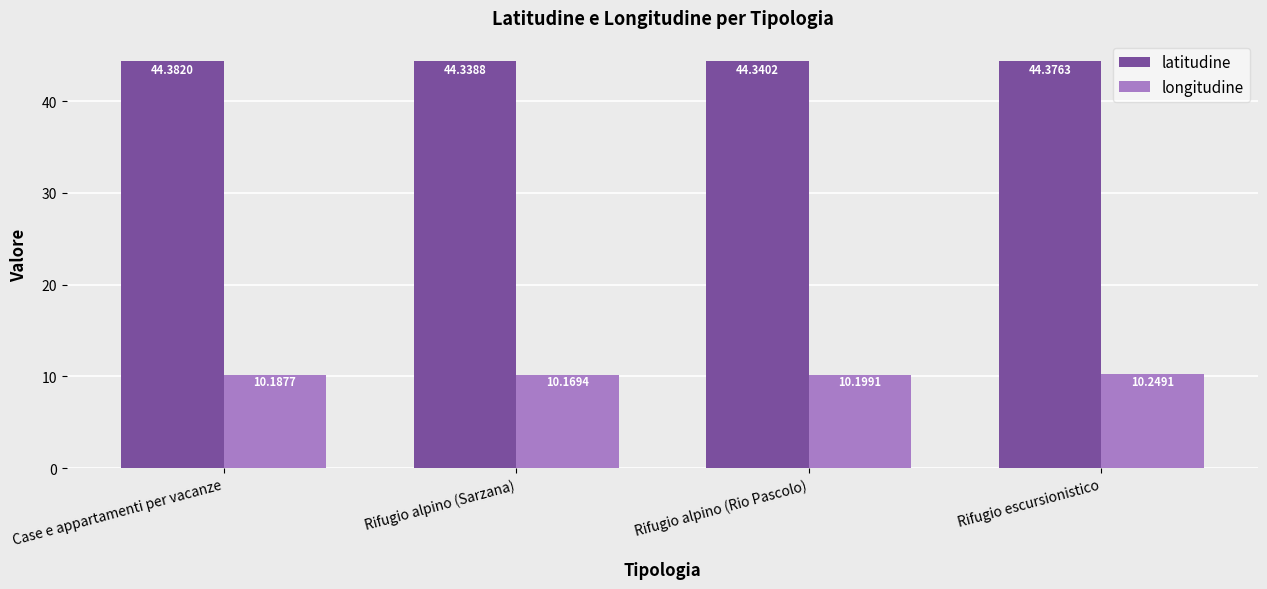

List the labels in order of longitudine value, smallest first.

Rifugio alpino (Sarzana), Case e appartamenti per vacanze, Rifugio alpino (Rio Pascolo), Rifugio escursionistico